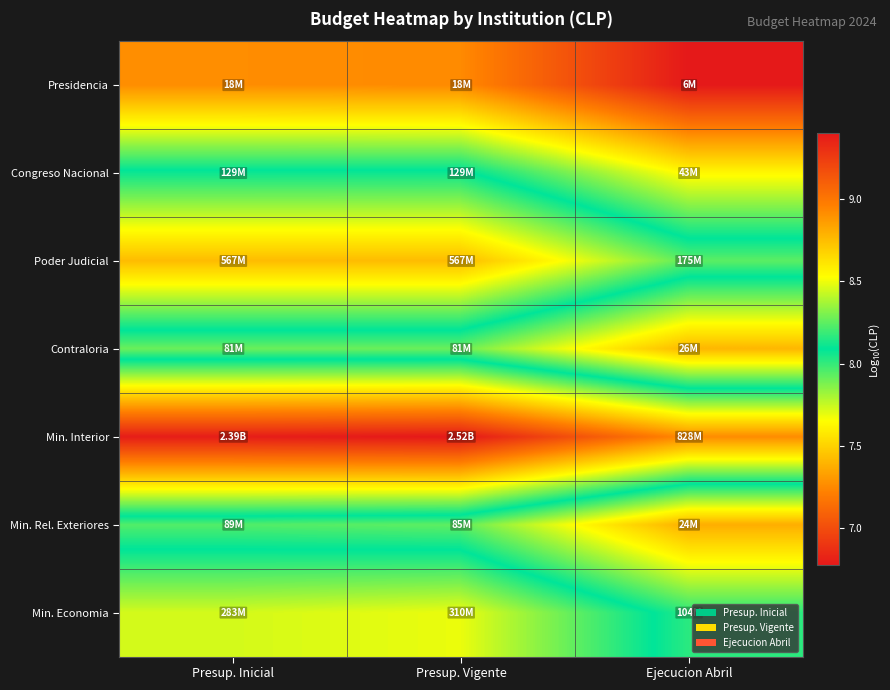

At Presup. Inicial, list the series in order from smallest to largest.

Presidencia, Contraloria, Min. Rel. Exteriores, Congreso Nacional, Min. Economia, Poder Judicial, Min. Interior